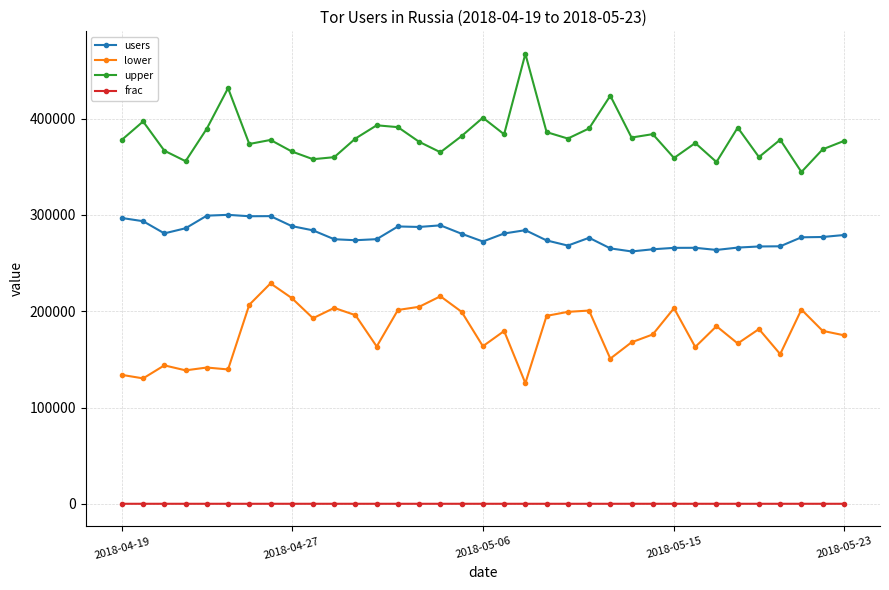

What is the average value of the upper series?

381258